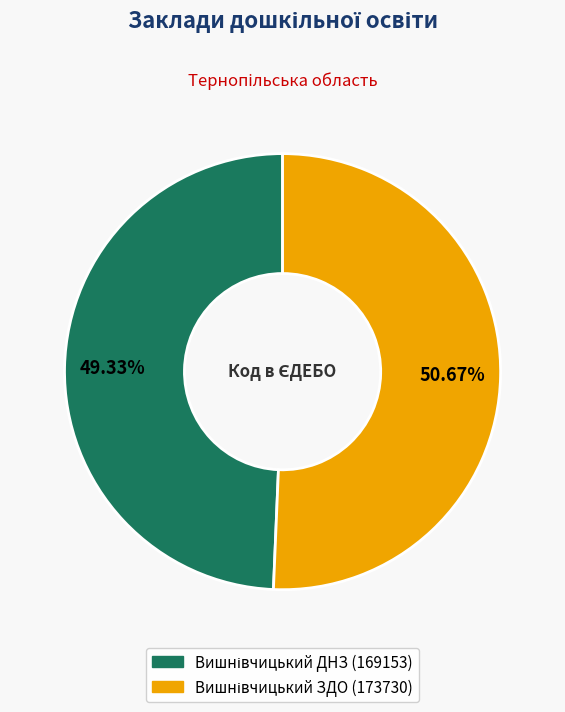

Is there any slice that represents more than half of the pie?

Yes